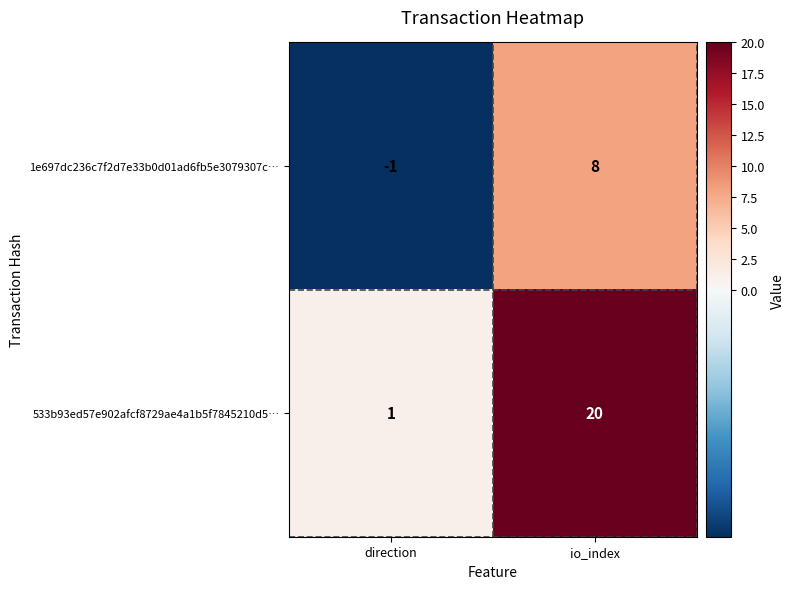

At how many categories does at least one series exceed 4?

1